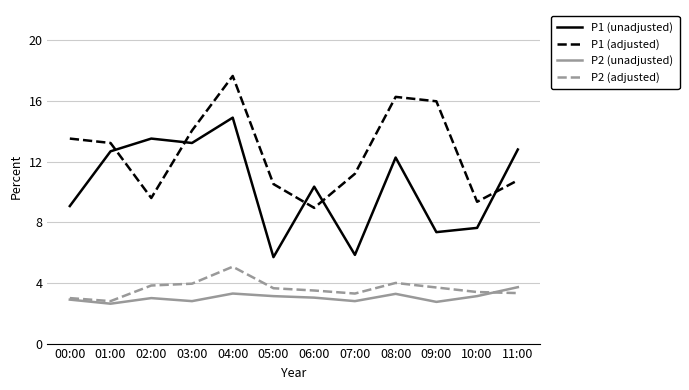

At how many categories does at least one series exceed 8?

12